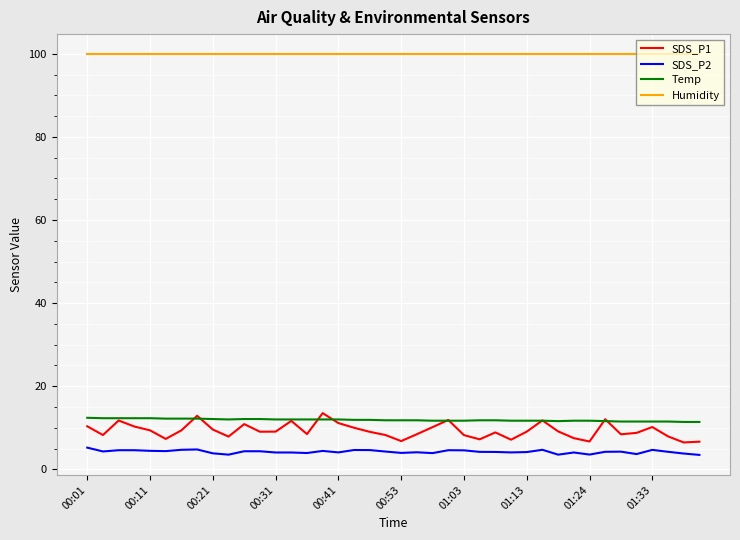

True or false: Humidity and Temp intersect in this chart.

False